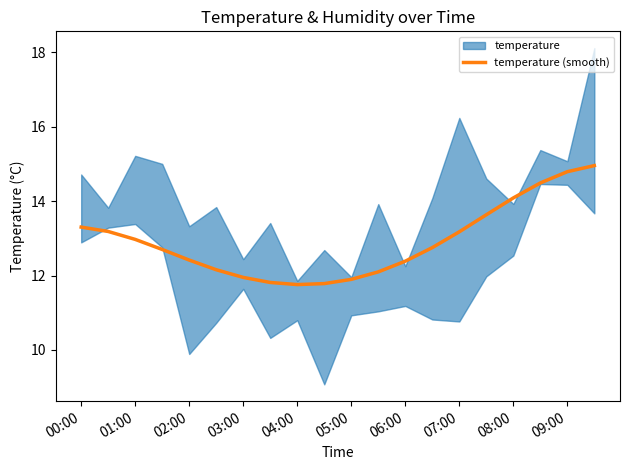

What is the maximum value shown in the chart?

15.0